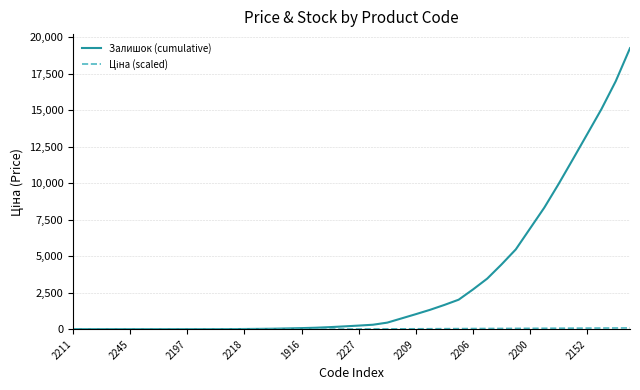

What is the maximum value shown in the chart?

19240.0